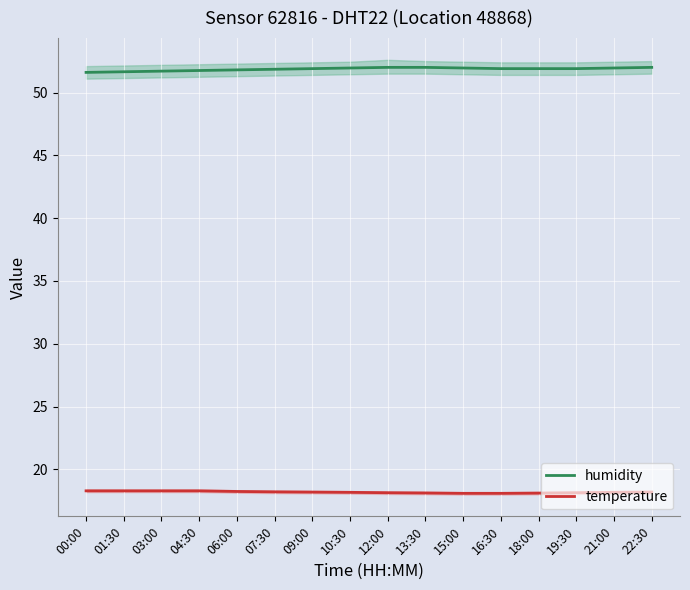

At which label does temperature reach its peak?

00:00